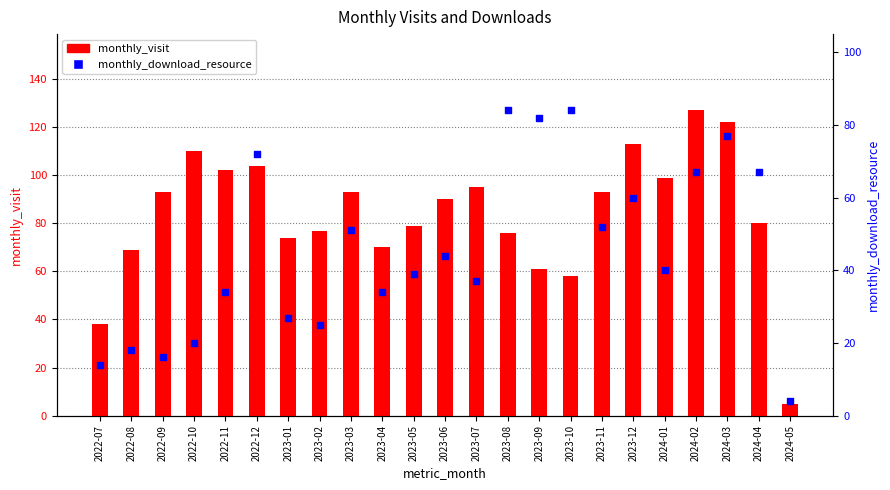

Which series contains the highest Y value?

monthly_visit